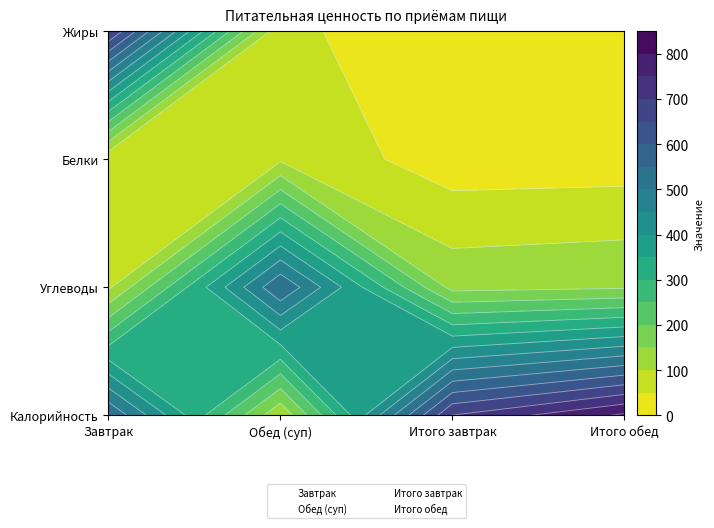

How many values in Итого завтрак are above zero?

3